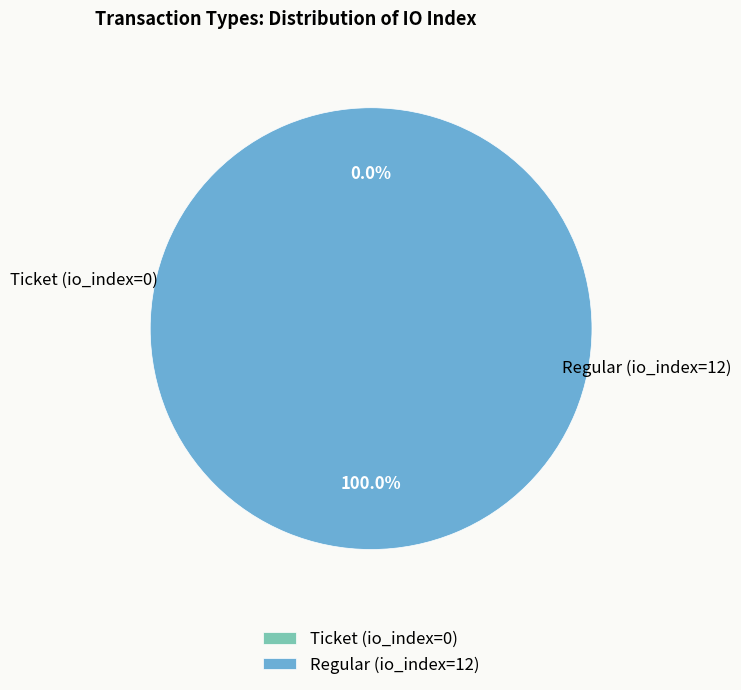

Count the number of slices in the pie.

2